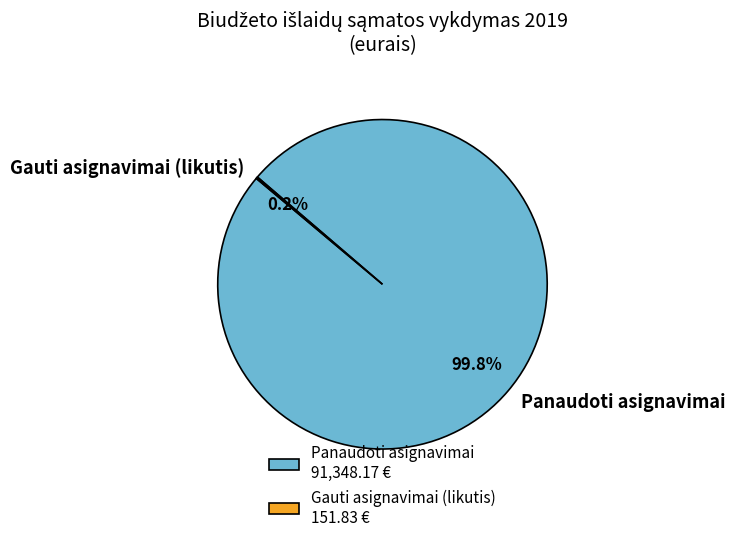

Is there a majority slice in this chart?

Yes